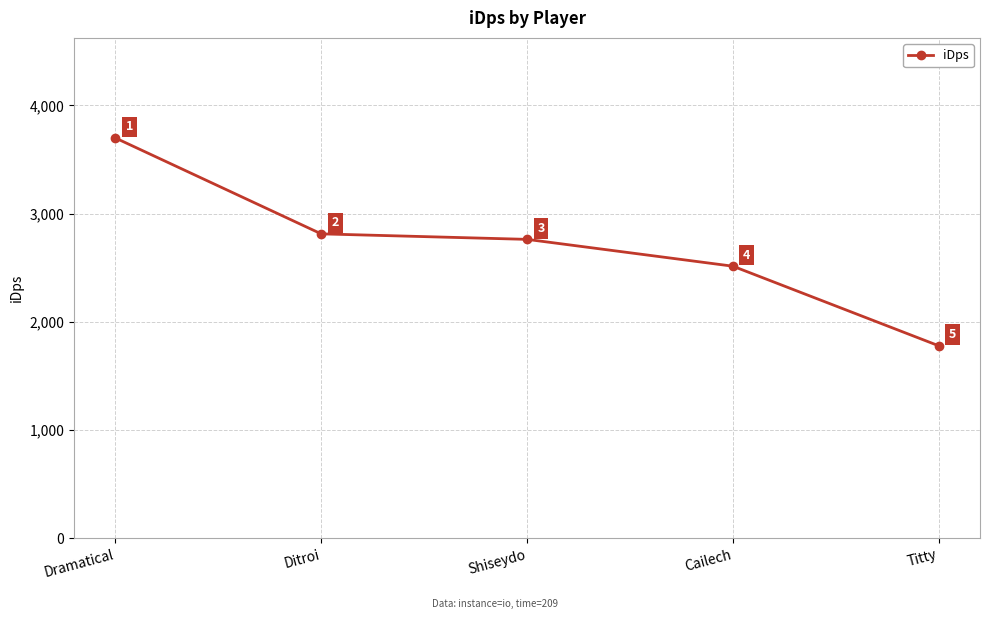

True or false: the data shows 1778.6 at Titty.

True